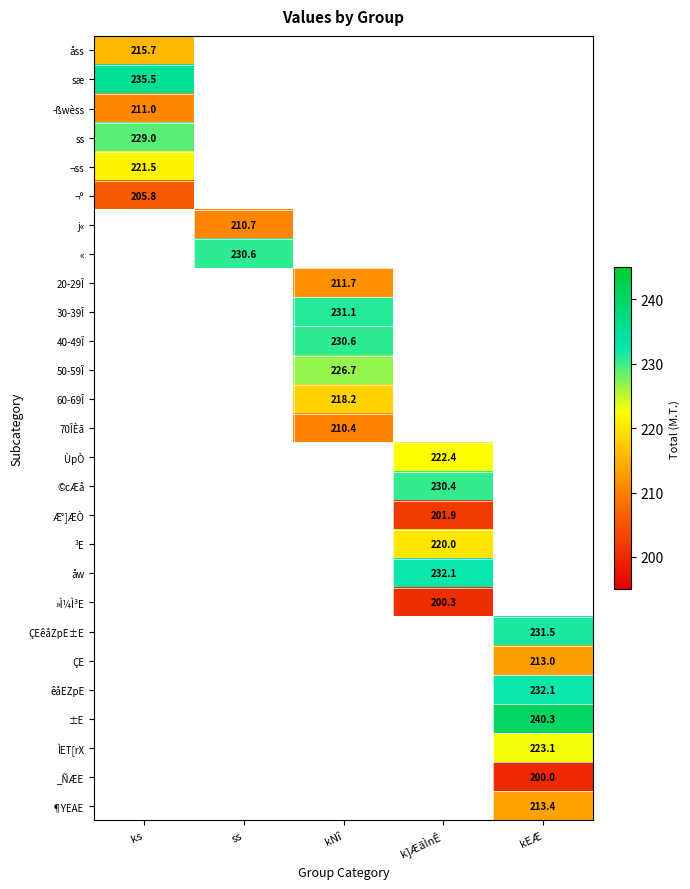

Is it true that 30-39Î equals 376.5 at kNî?

False